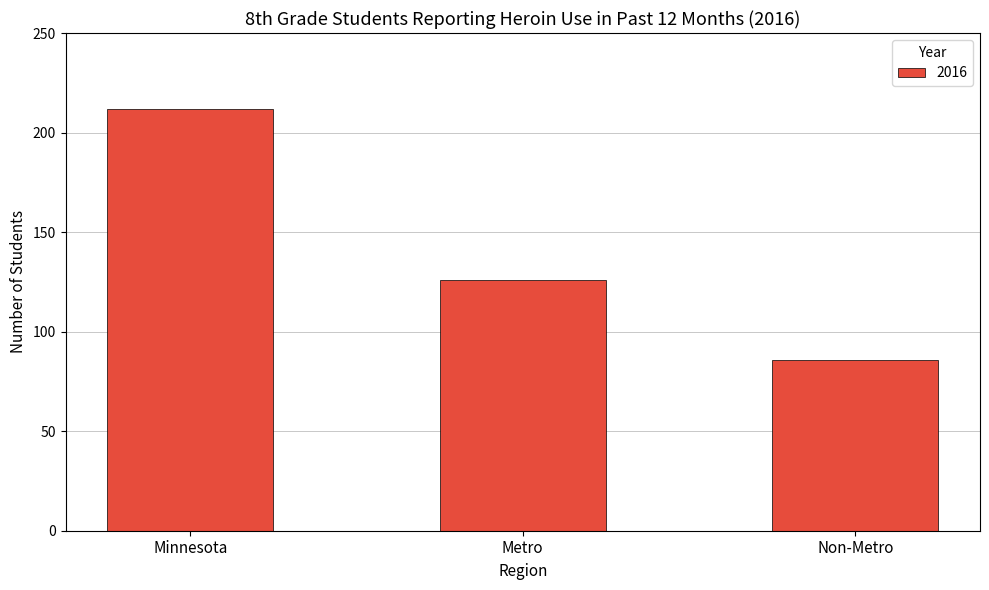

Reading left to right, what are all the values shown in this chart?

Minnesota=212	Metro=126	Non-Metro=86